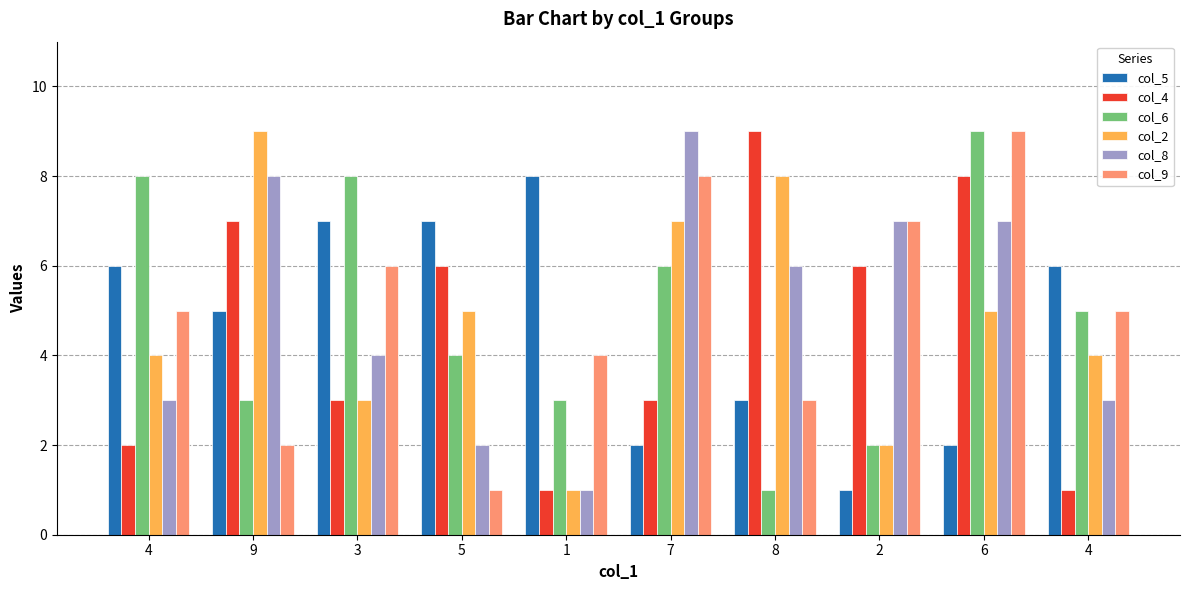

Reading right to left, list all the values displayed in this chart.

col_5: 4=6	6=2	2=1	8=3	7=2	1=8	5=7	3=7	9=5	4=6
col_4: 4=1	6=8	2=6	8=9	7=3	1=1	5=6	3=3	9=7	4=2
col_6: 4=5	6=9	2=2	8=1	7=6	1=3	5=4	3=8	9=3	4=8
col_2: 4=4	6=5	2=2	8=8	7=7	1=1	5=5	3=3	9=9	4=4
col_8: 4=3	6=7	2=7	8=6	7=9	1=1	5=2	3=4	9=8	4=3
col_9: 4=5	6=9	2=7	8=3	7=8	1=4	5=1	3=6	9=2	4=5